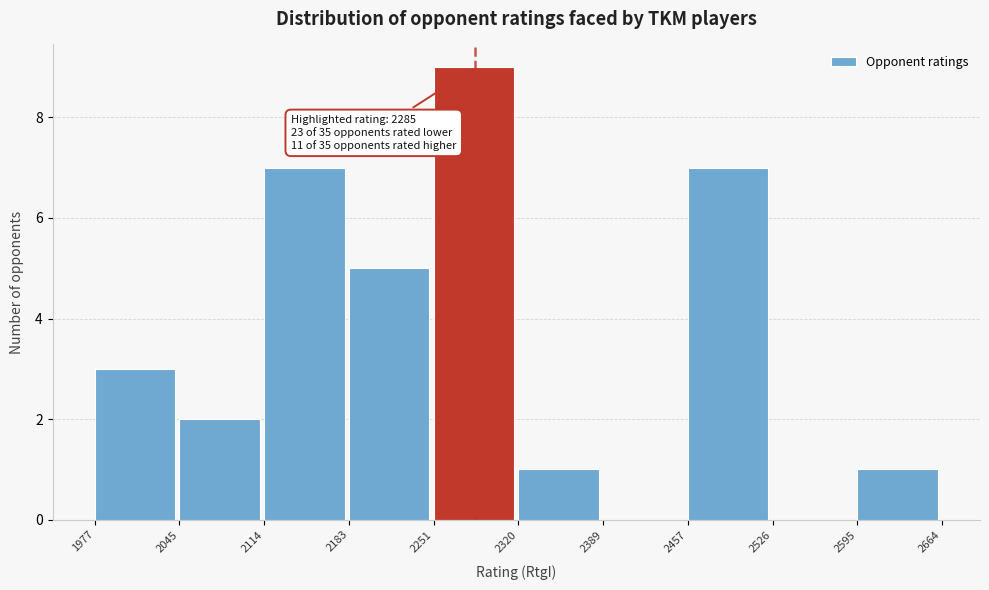

Over which range of the x-axis is the bar tallest?

2251 to 2320